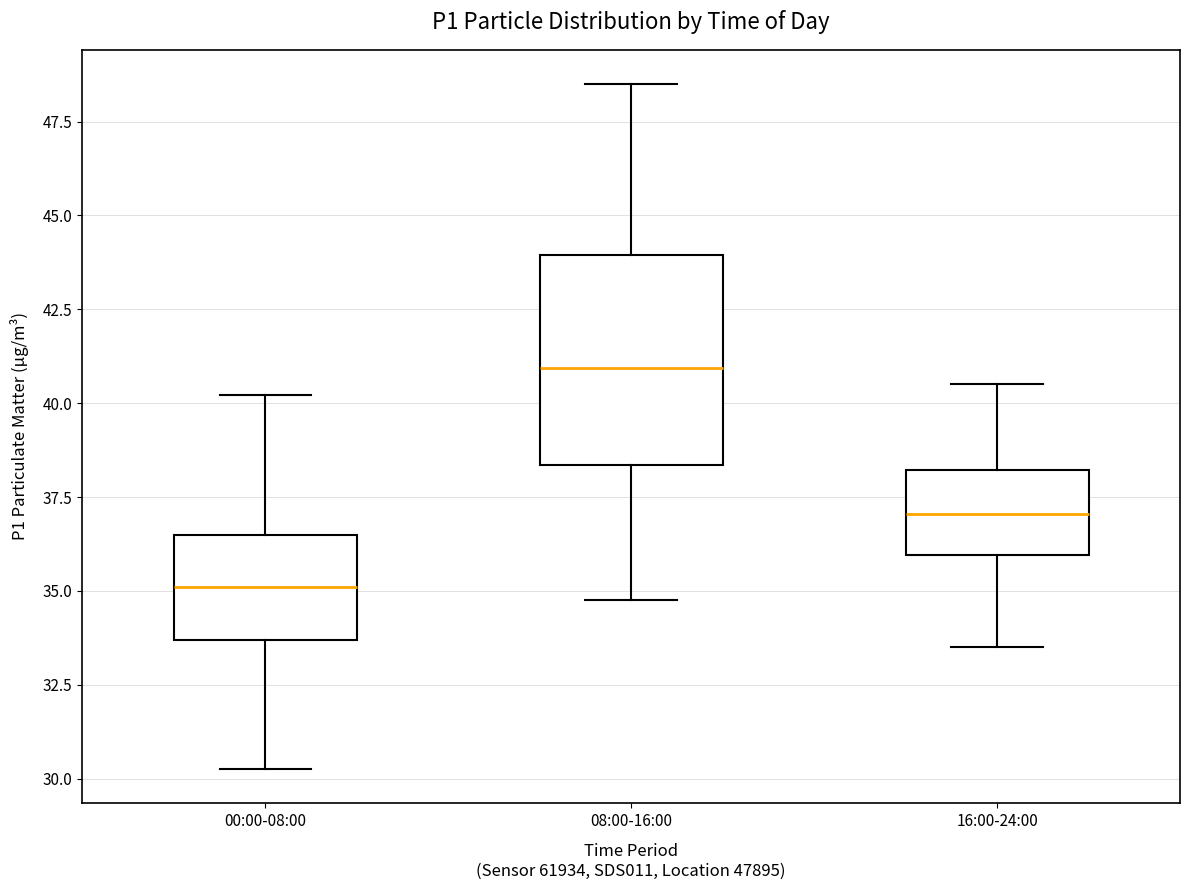

Which box has the lowest median line?

00:00-08:00